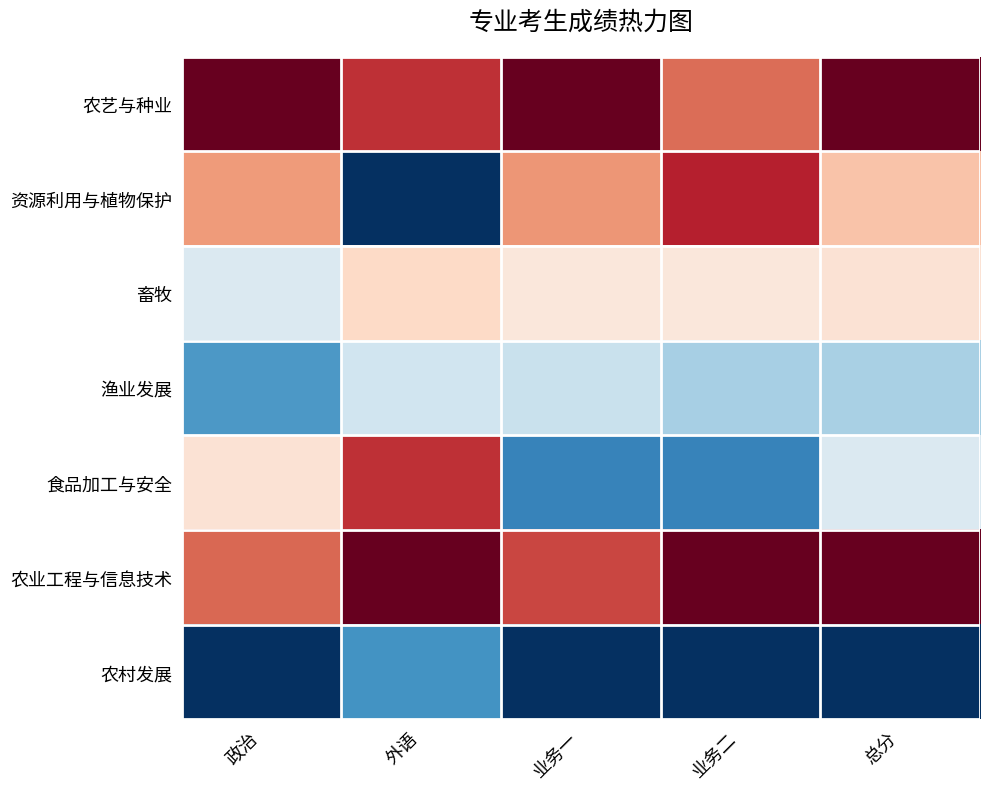

What is the difference between the highest and lowest values at 总分?

2.0